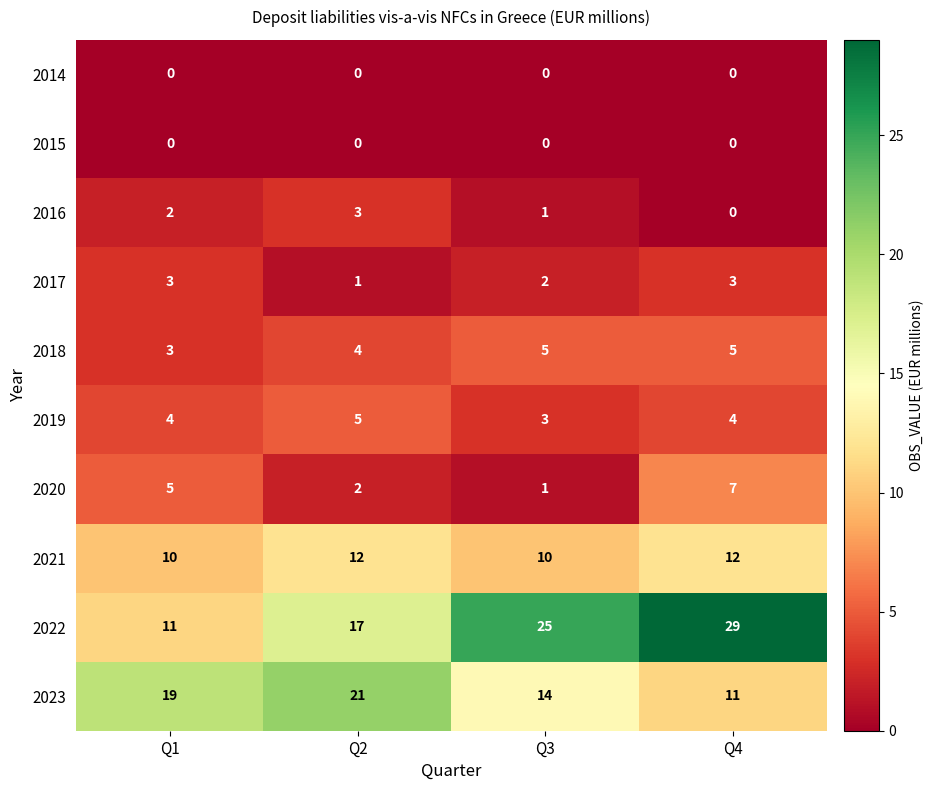

Between Q1 and Q2, which series saw the biggest shift?

2022